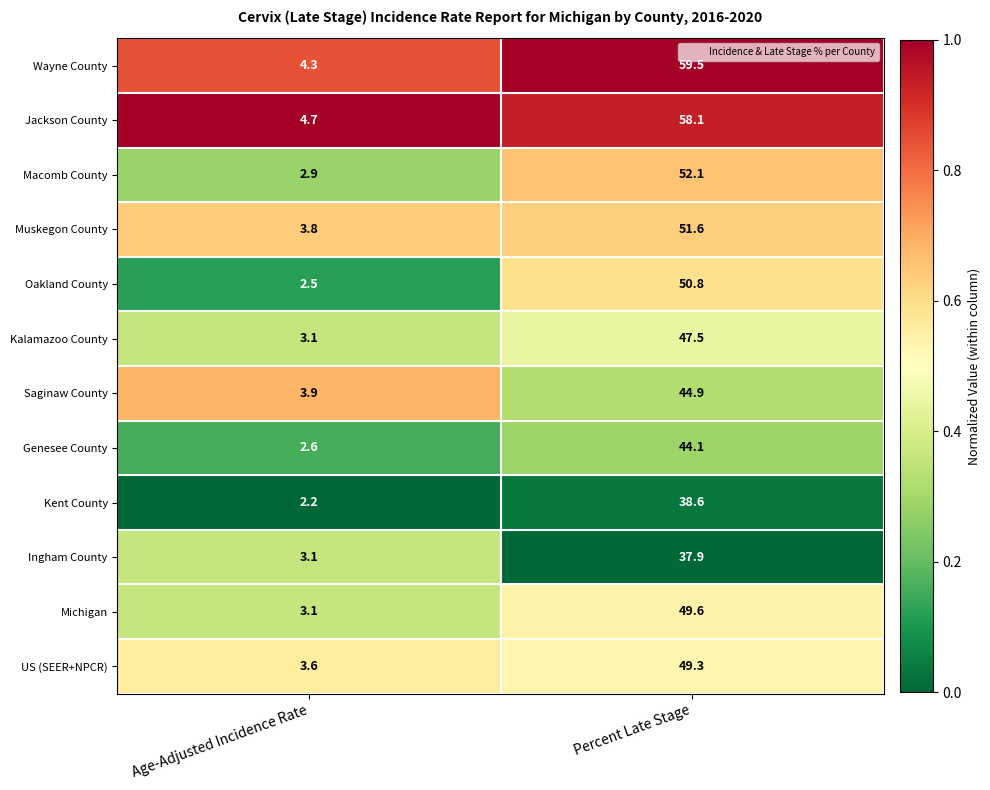

What is the smallest value displayed?

2.2